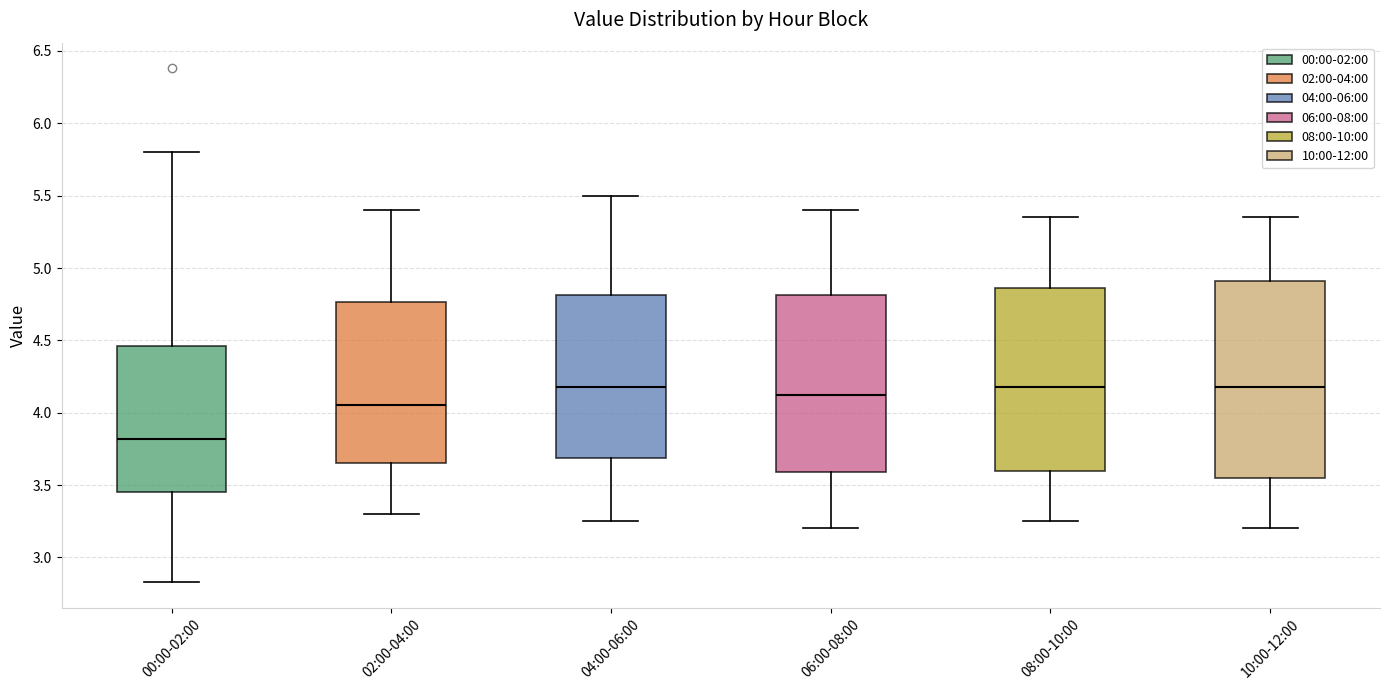

Reading left to right, transcribe this box plot: for each box, give where its median line is, the range the box spans, and where its two whiskers end, as read against the y-axis. The values are not printed on the chart, so give them approximately, as read against the axis.

00:00-02:00: median 3.80, box 3.45 to 4.45, whiskers 2.85 to 5.80
02:00-04:00: median 4.05, box 3.65 to 4.75, whiskers 3.30 to 5.40
04:00-06:00: median 4.20, box 3.70 to 4.80, whiskers 3.25 to 5.50
06:00-08:00: median 4.15, box 3.60 to 4.80, whiskers 3.20 to 5.40
08:00-10:00: median 4.20, box 3.60 to 4.85, whiskers 3.25 to 5.35
10:00-12:00: median 4.20, box 3.55 to 4.90, whiskers 3.20 to 5.35